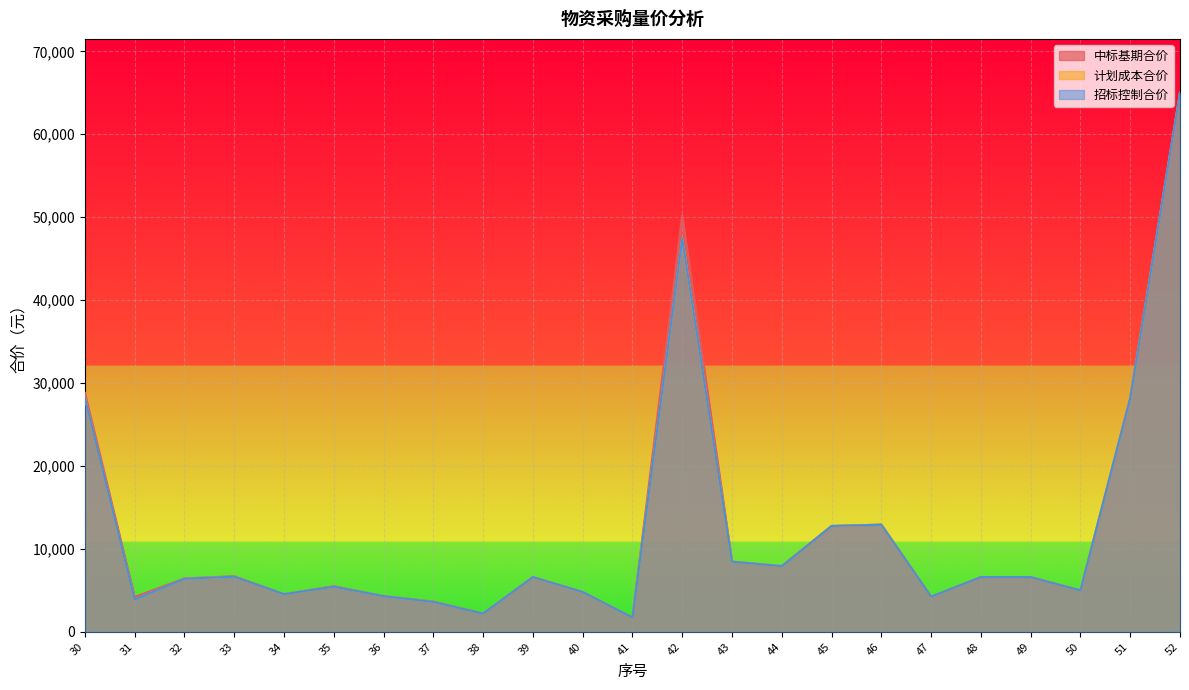

Between 46 and 49, which series saw the biggest shift?

中标基期合价